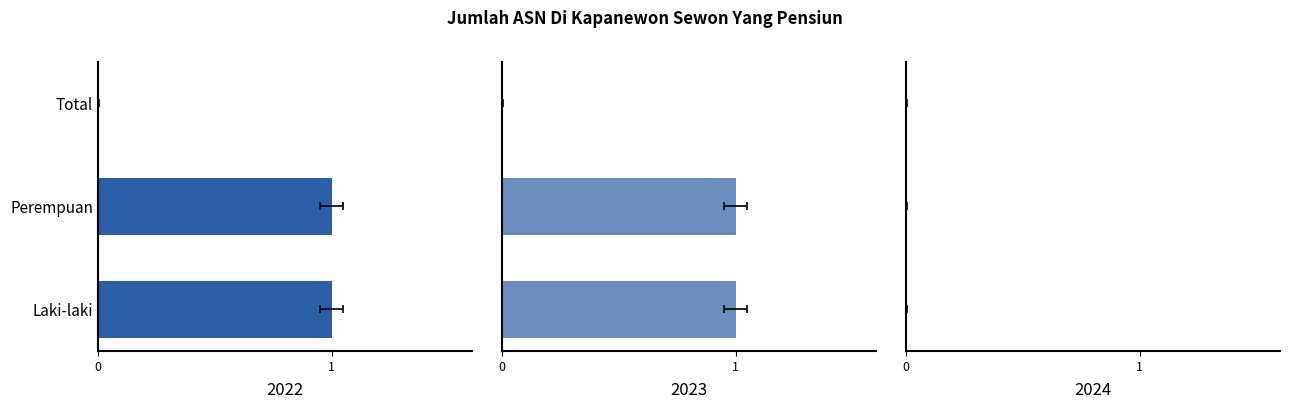

Read the 2022 value at Perempuan.

1